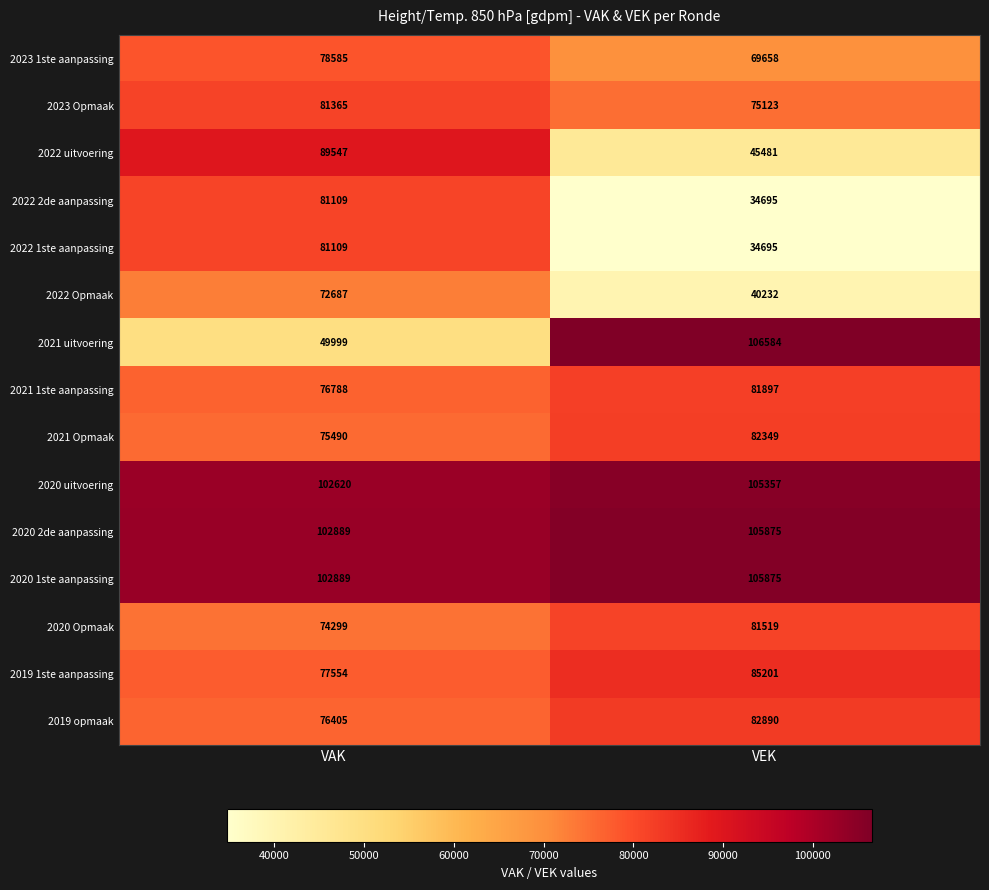

What is the minimum value shown in the chart?

34695